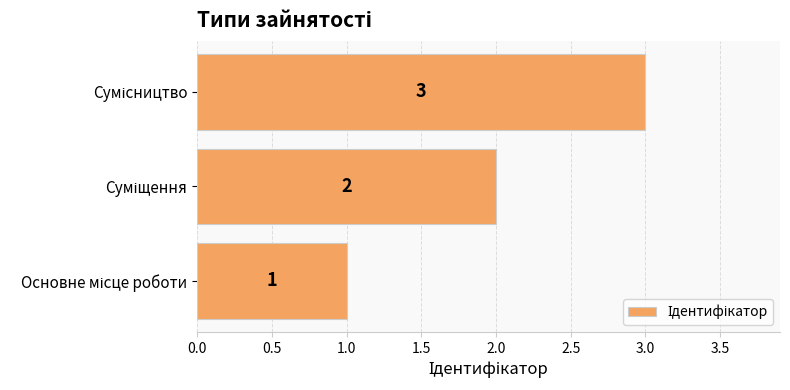

What is the minimum value shown in the chart?

1